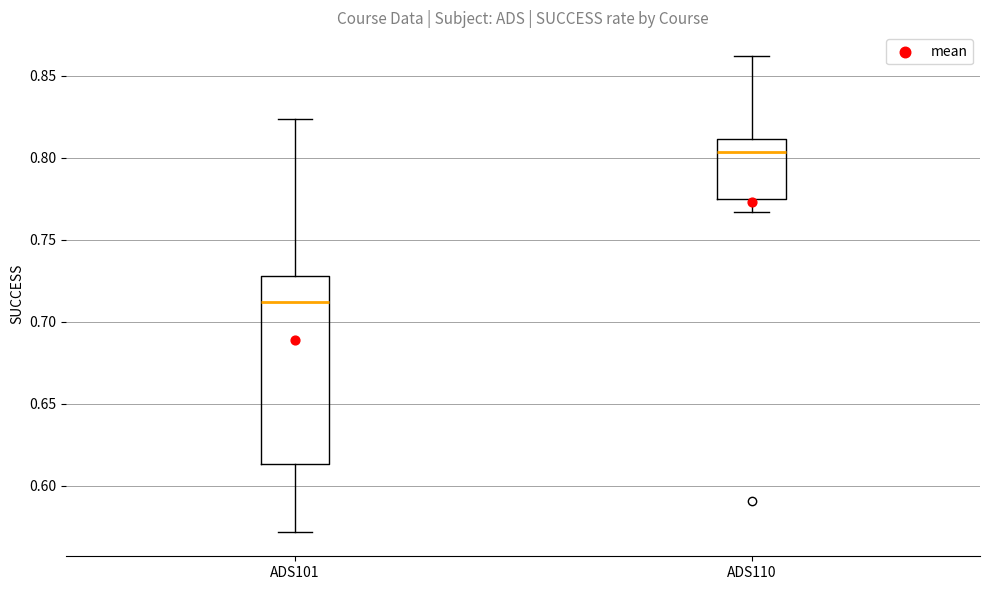

Where does the median line of the box for ADS101 sit on the y-axis? The values are not printed on the chart, so give them approximately, as read against the axis.

0.710